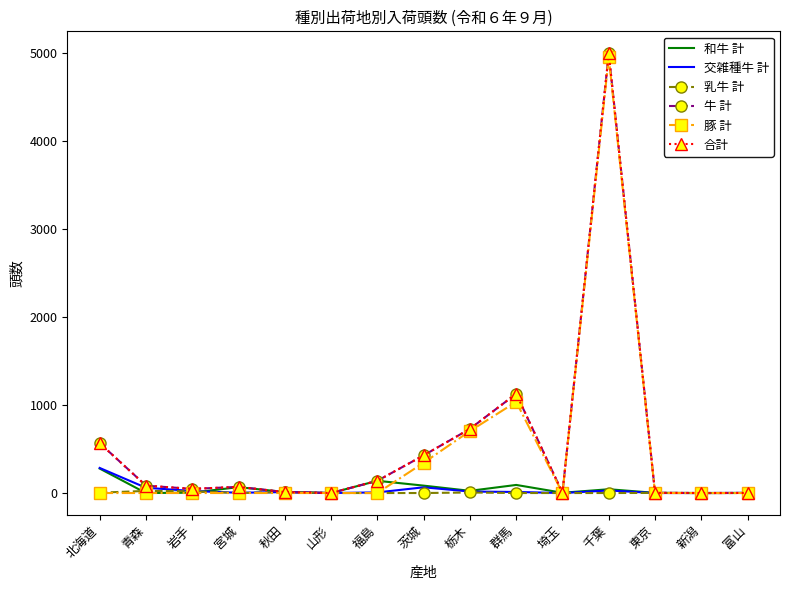

What is the label of the 9th point from the right?

福島